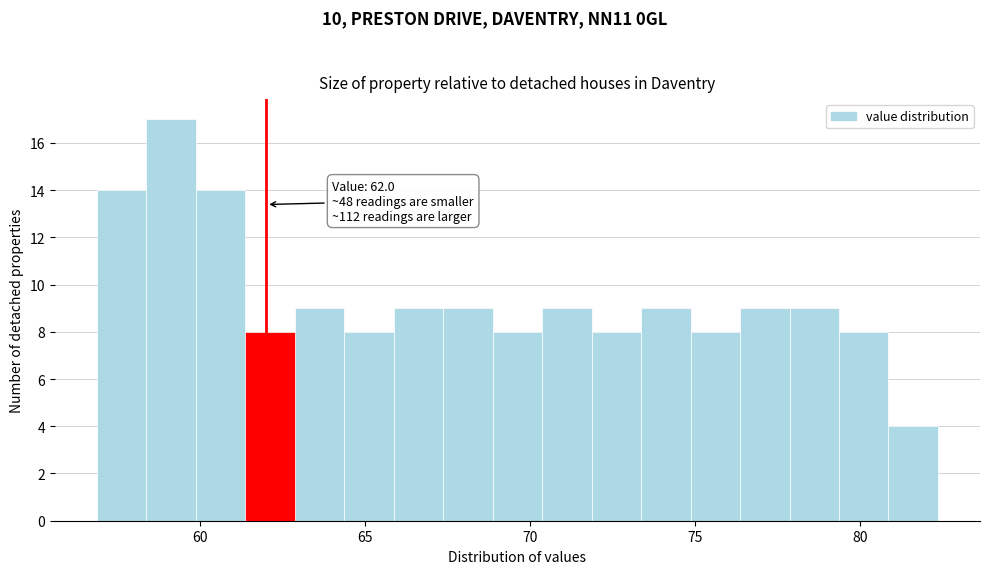

Read against the x-axis, roughly where is the centre of the tallest bar?

59.0